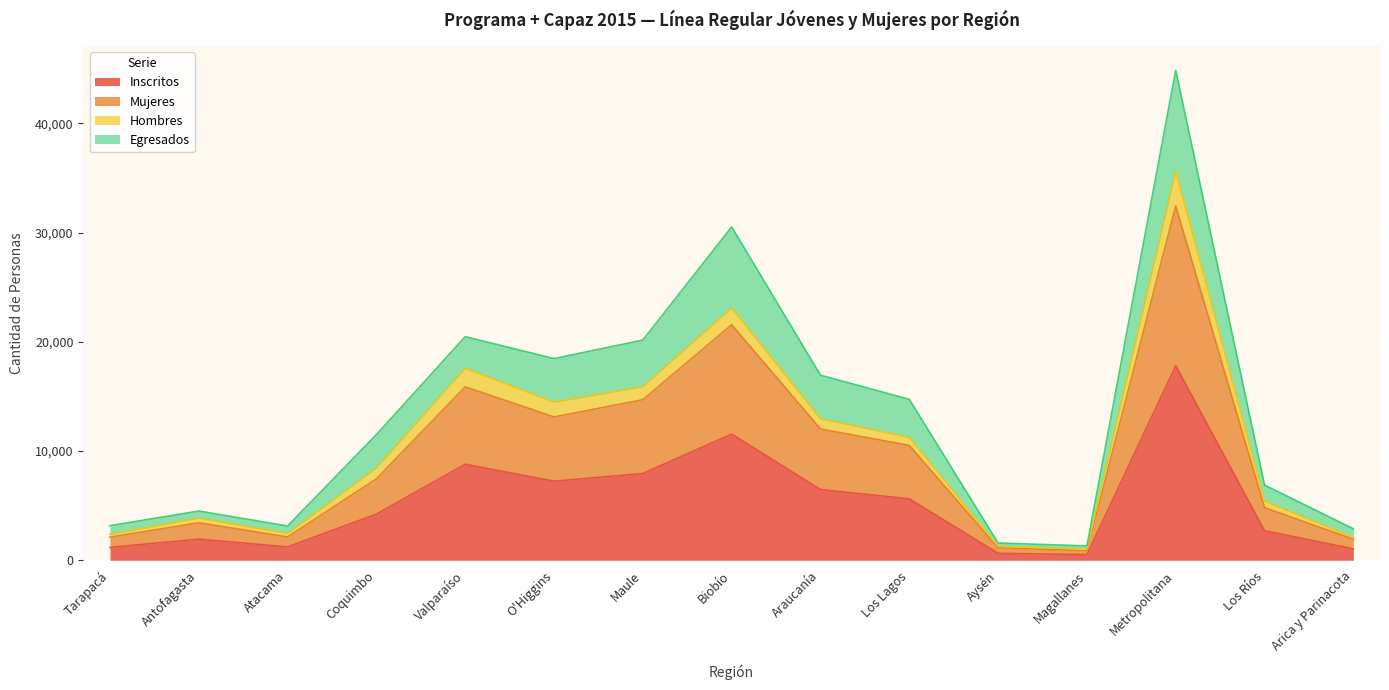

Which series changed the most between Tarapacá and Aysén?

Egresados